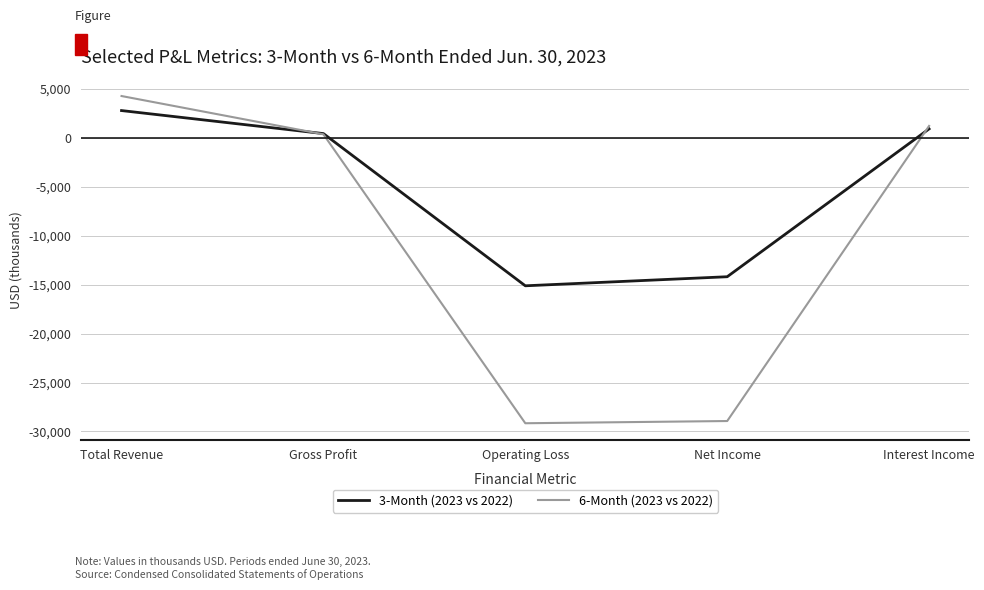

How many times do 3-Month (2023 vs 2022) and 6-Month (2023 vs 2022) cross each other?

2